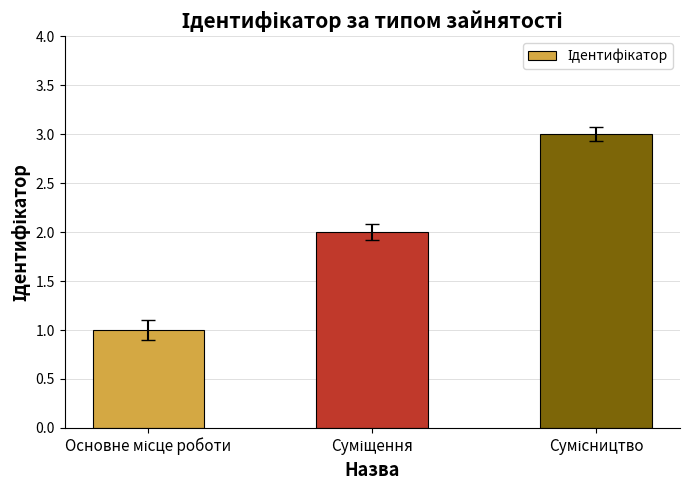

What is the greatest value displayed?

3